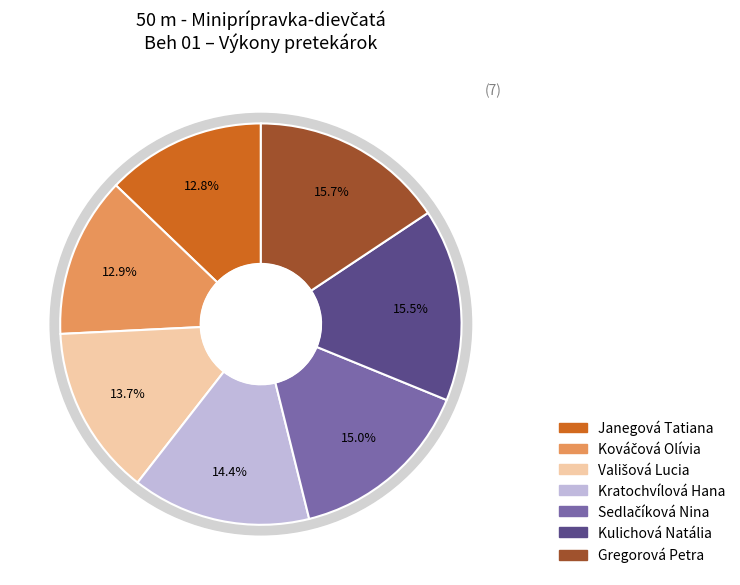

Is there any slice that represents more than half of the pie?

No